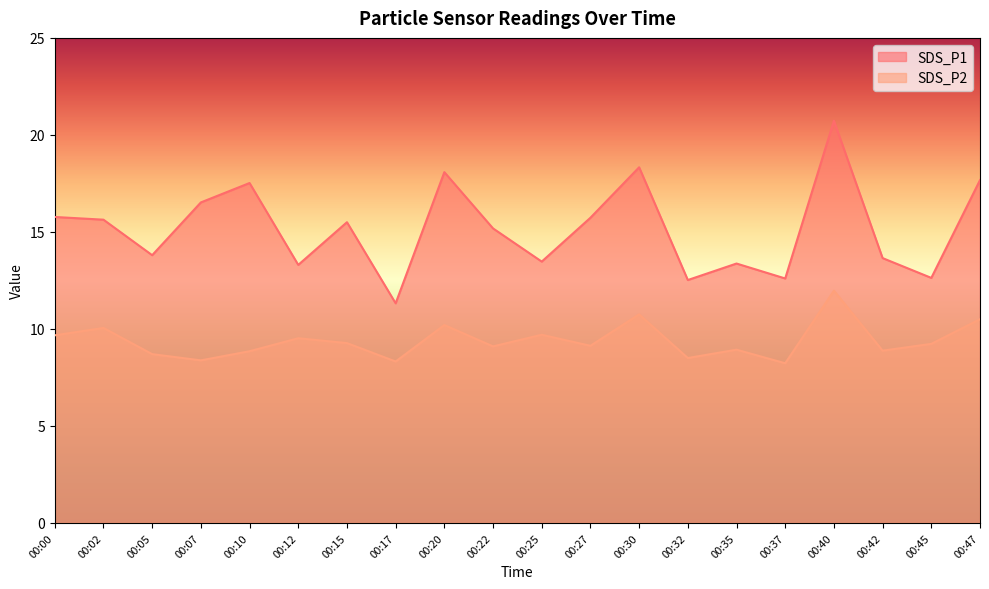

At which category is the sum across all series the highest?

00:40